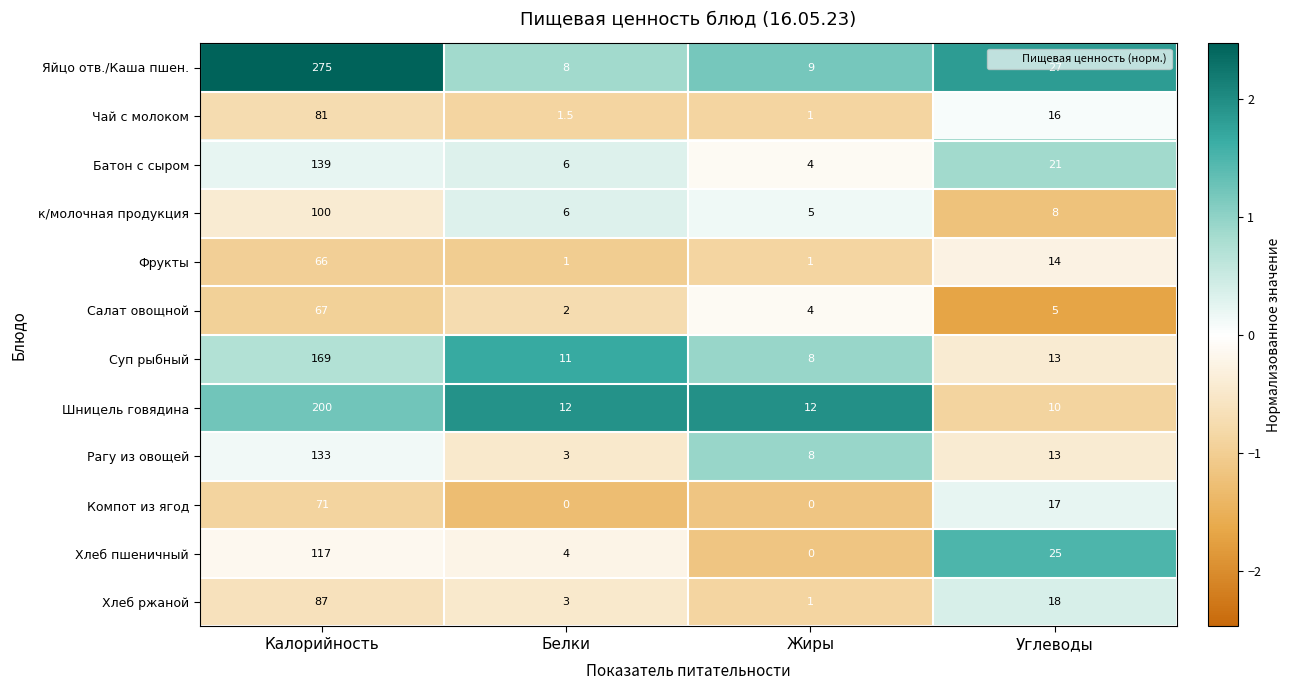

At which category is the sum across all series the highest?

Калорийность